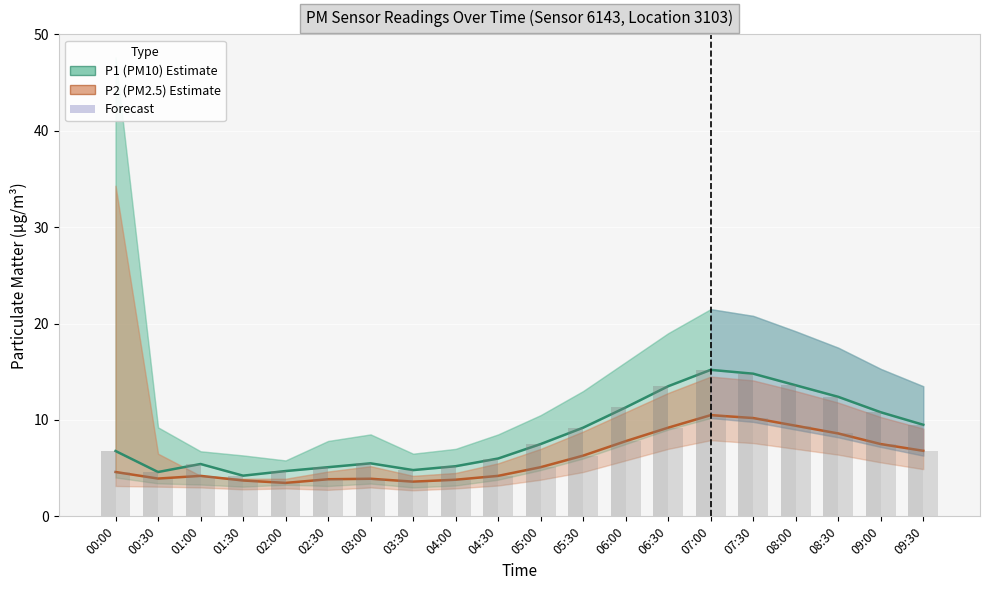

List the series in order of their overall mean, lowest first.

P2 (PM2.5) Estimate, P1 (PM10) Estimate